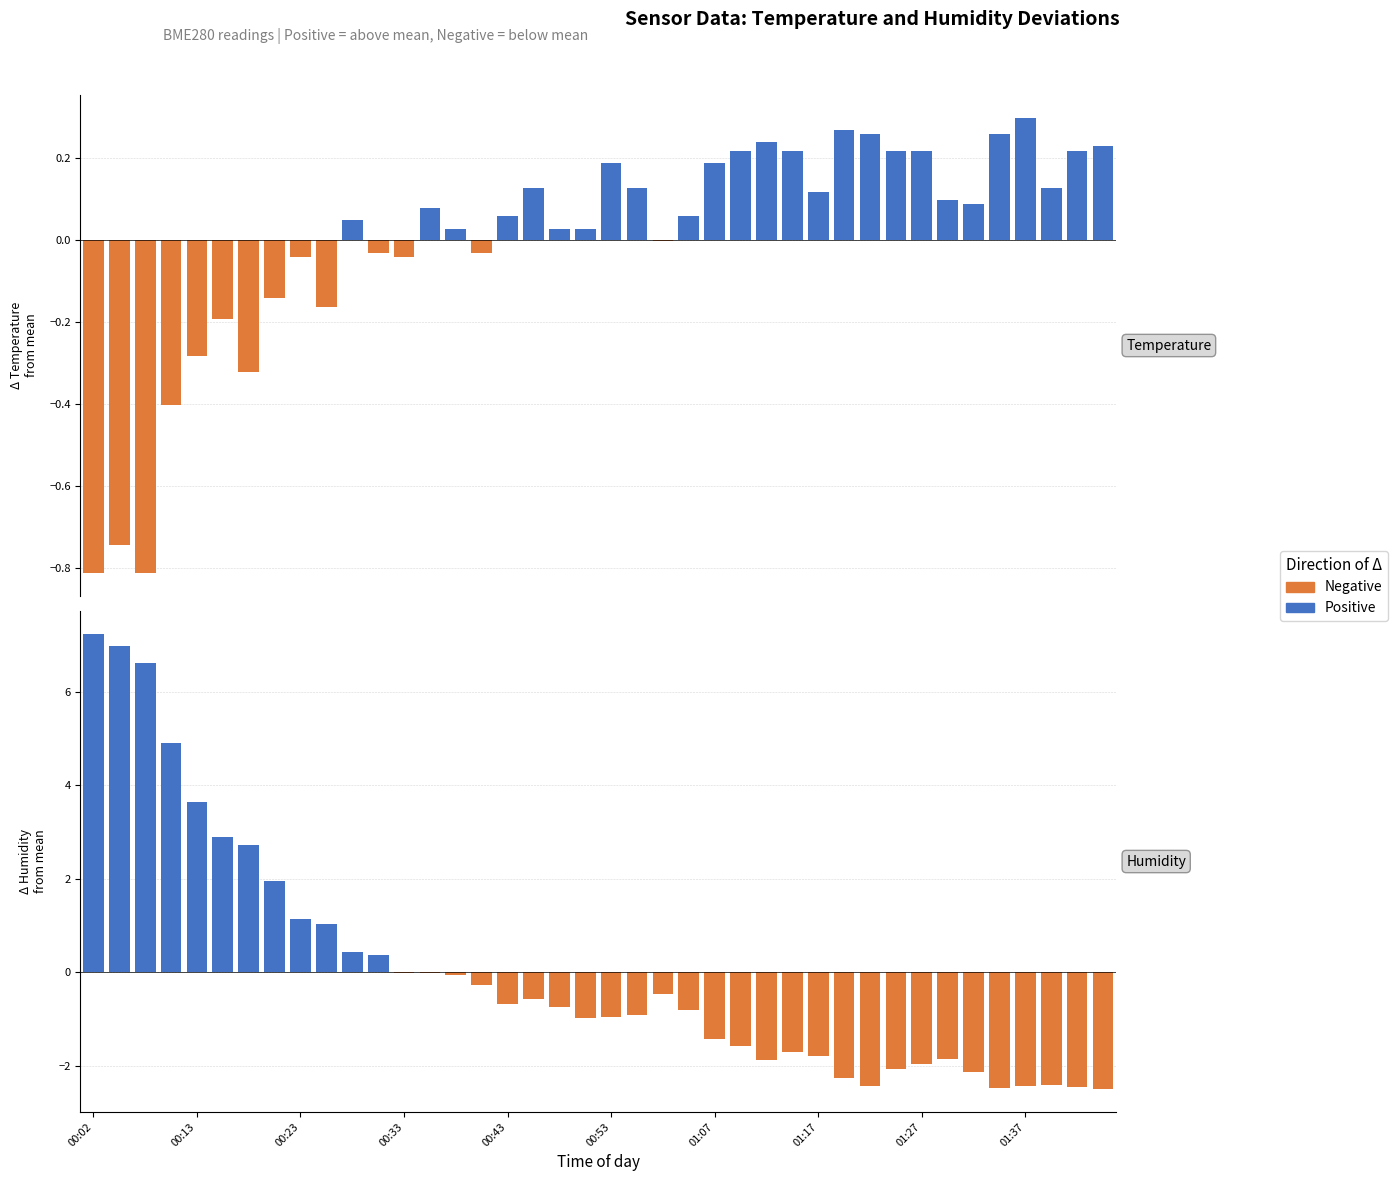

How many data points in Negative are less than 0?

28